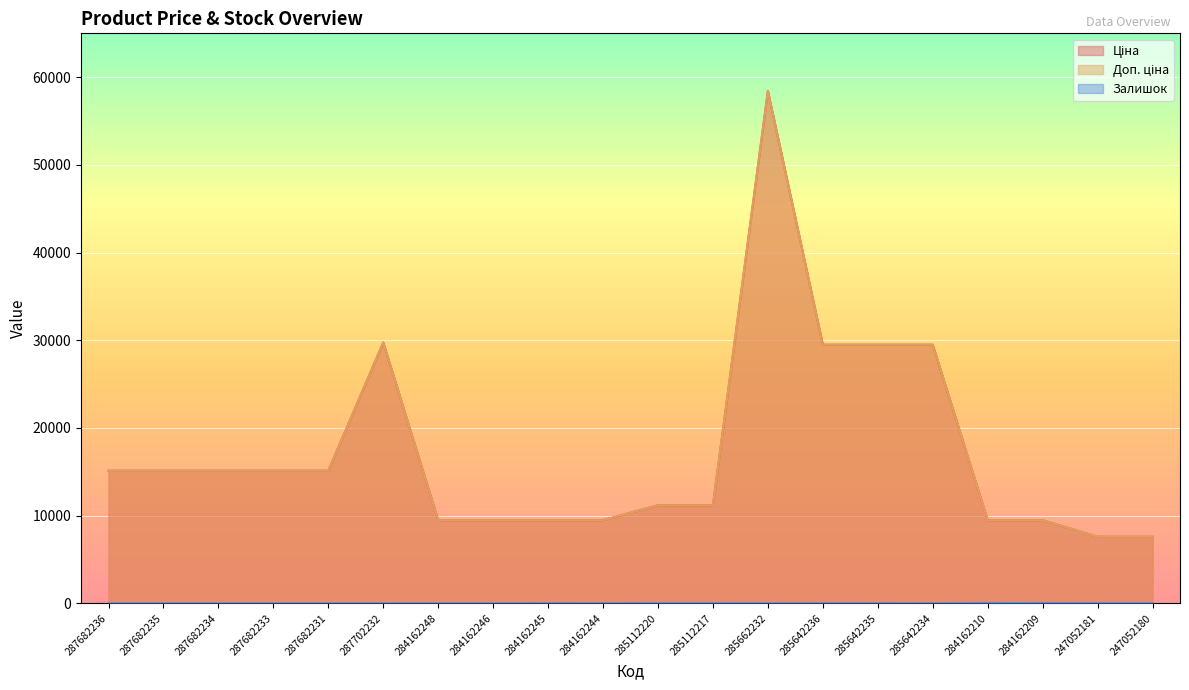

What is the spread (max minus min) of values at 284162210?

9443.1